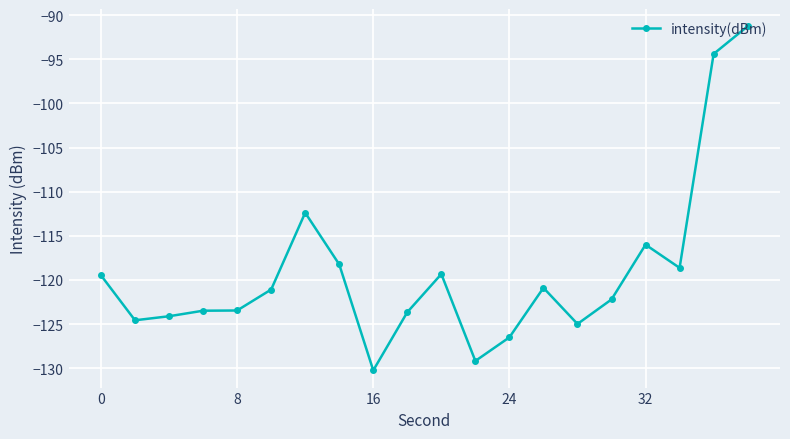

Count the number of data series in this chart.

1